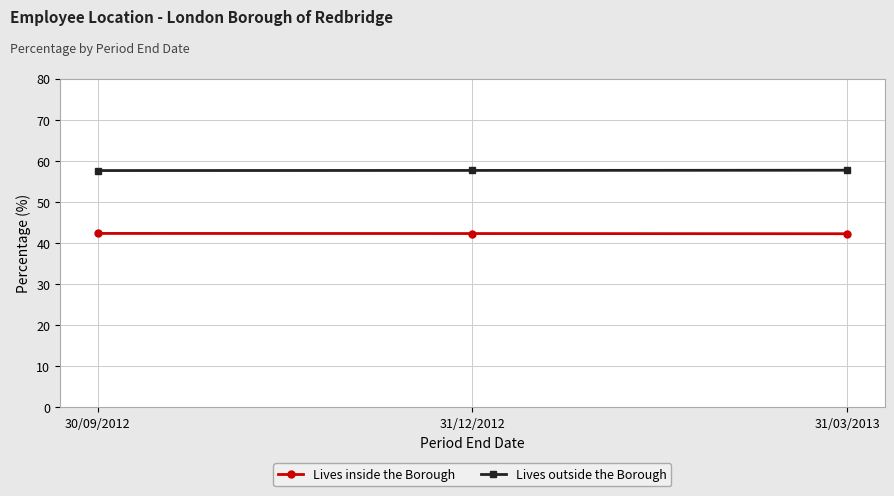

List the series in order of their overall mean, lowest first.

Lives inside the Borough, Lives outside the Borough